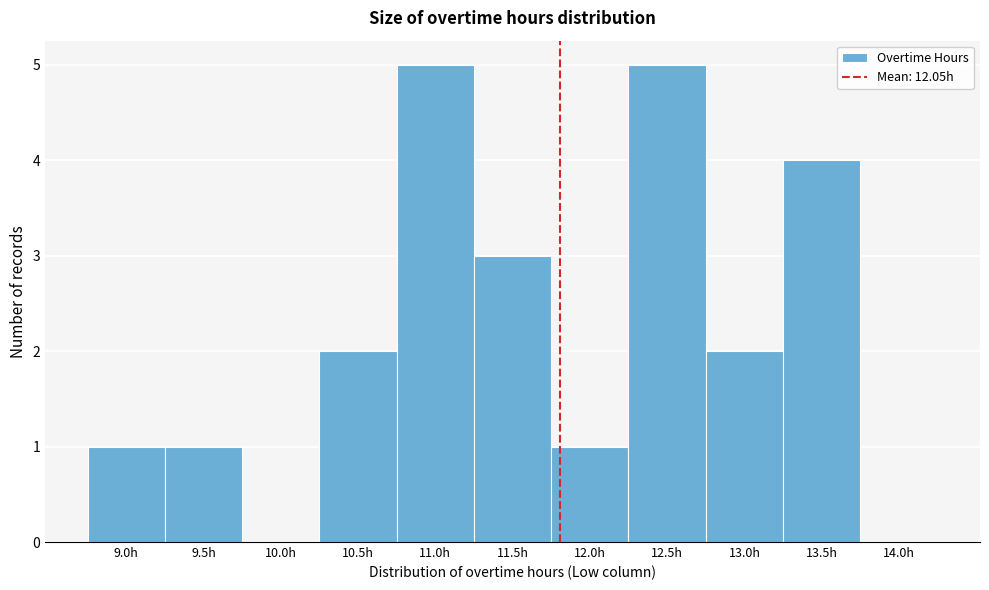

Reading left to right, extract all data points from this chart.

9.0h=1	9.5h=1	10.0h=0	10.5h=2	11.0h=5	11.5h=3	12.0h=1	12.5h=5	13.0h=2	13.5h=4	14.0h=0